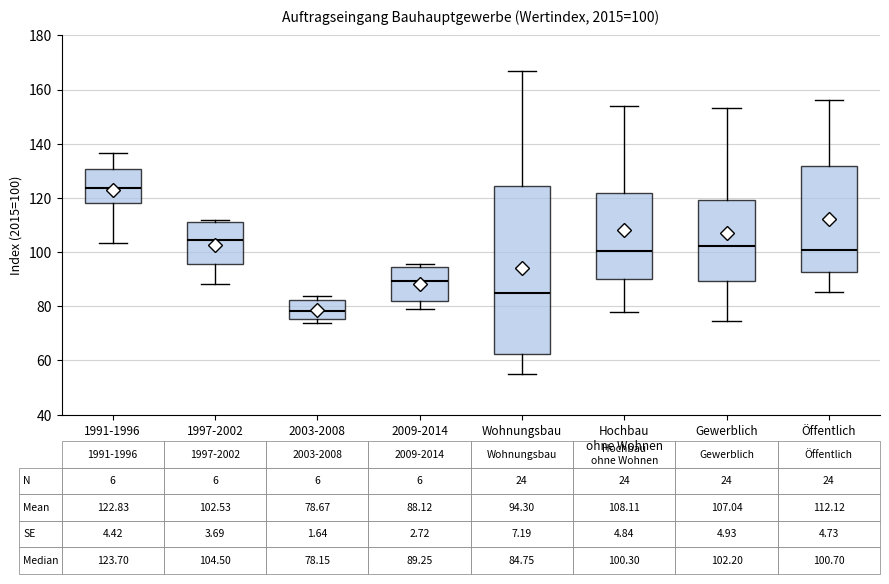

Which box's median line is the lowest?

2003-2008